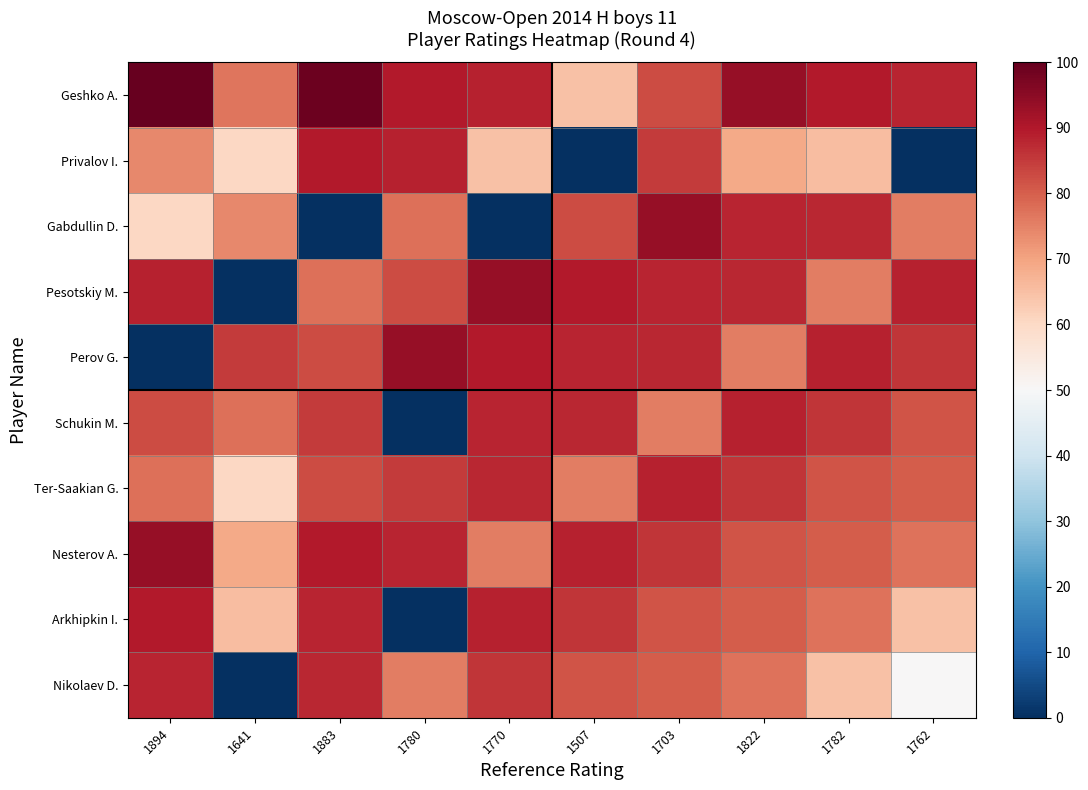

What is the spread (max minus min) of values at 1762?

88.3